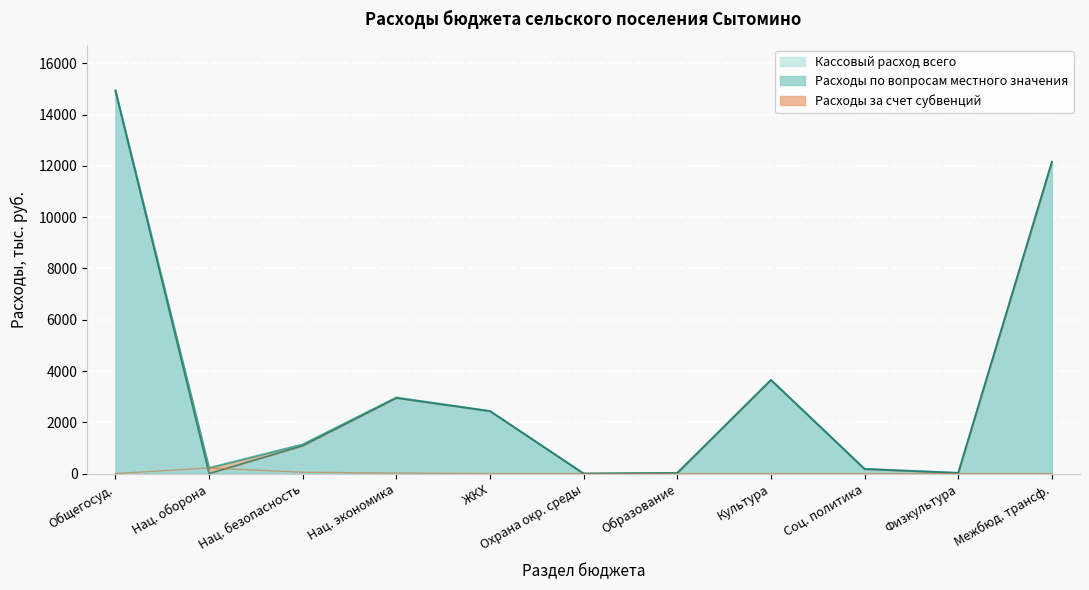

Which series has the widest spread of values?

Расходы по вопросам местного значения